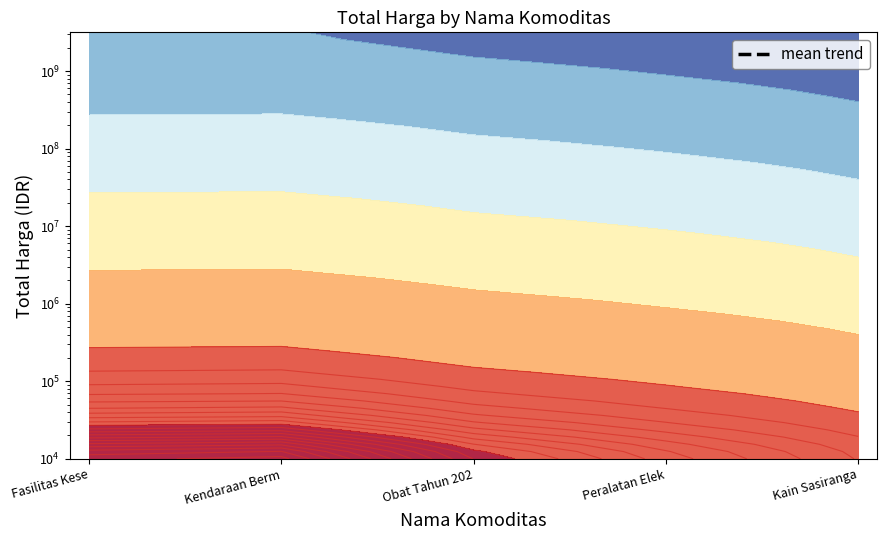

How many interior local valleys (lower than both neighbors) does the data have?

1